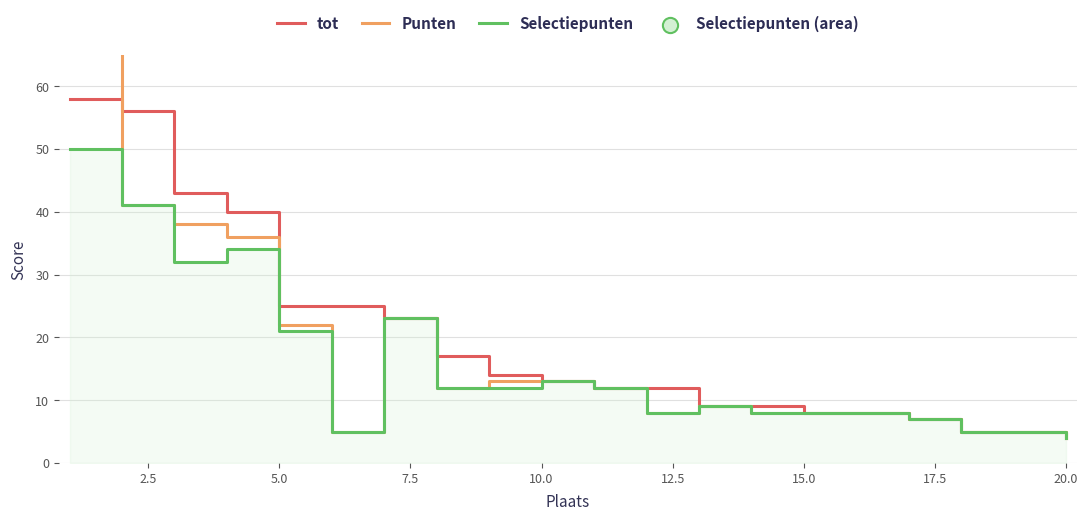

What are all the series names shown in the legend?

tot, Punten, Selectiepunten